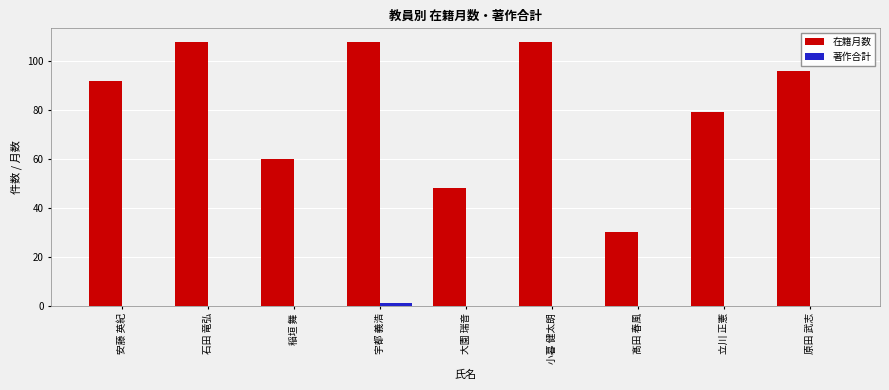

True or false: 在籍月数 has a value of 166 at 石田 竜弘.

False